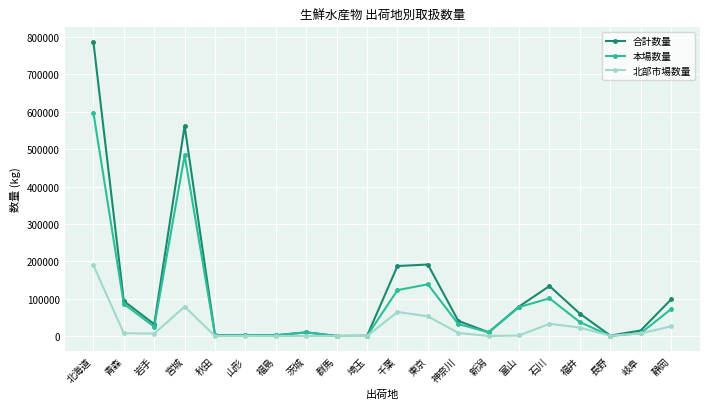

Read the 合計数量 value at 神奈川.

40617